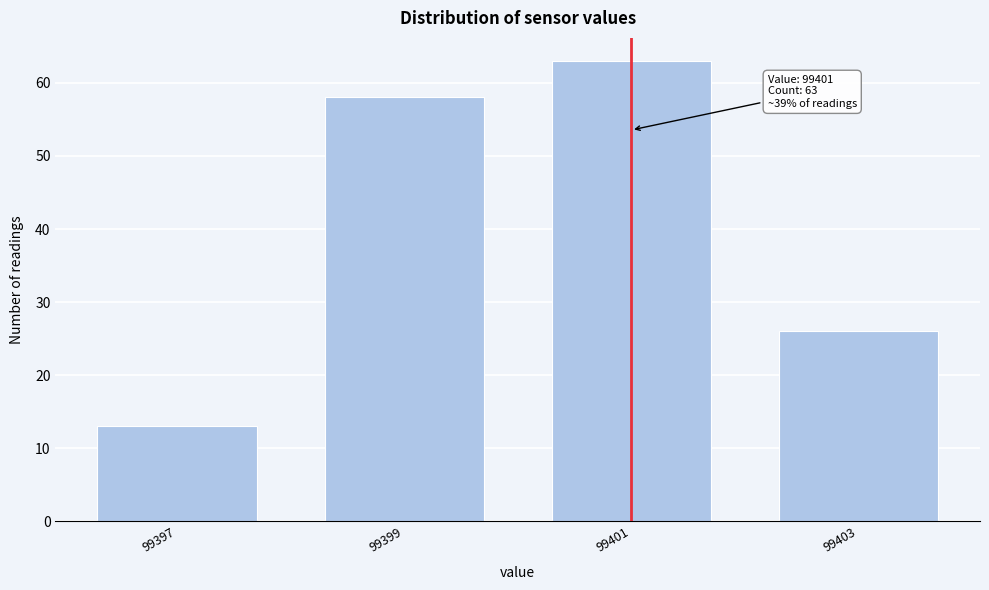

Reading left to right, transcribe all the data shown in this chart.

13	58	63	26